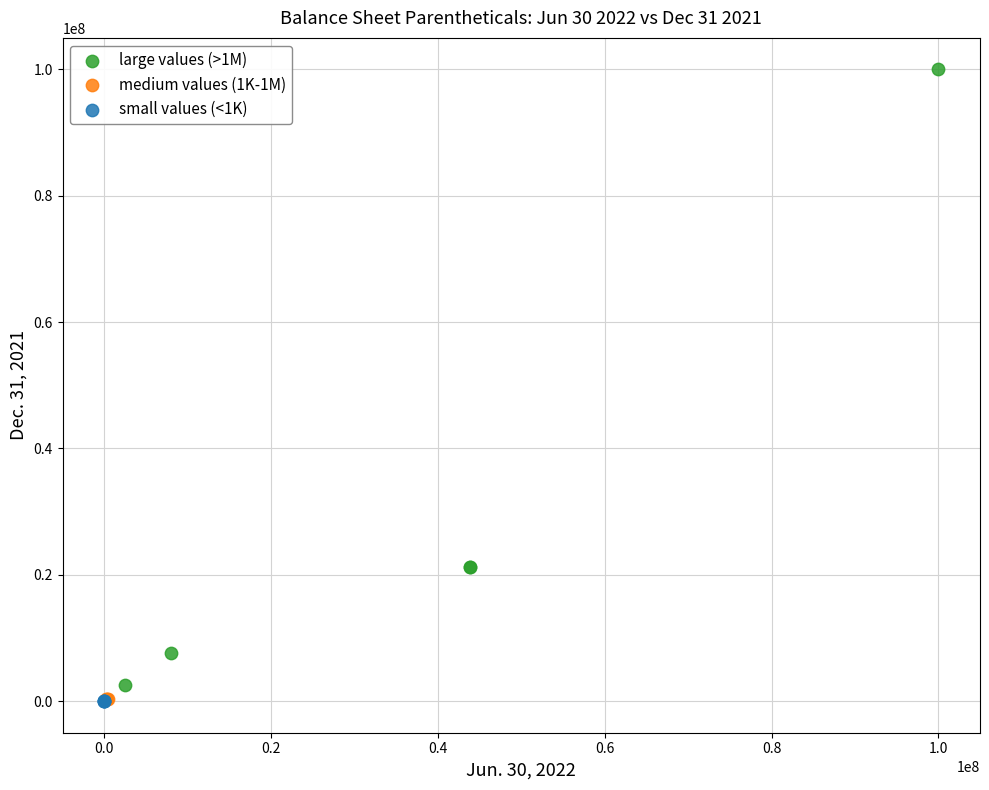

Which series has the largest Y range (max minus min)?

large values (>1M)